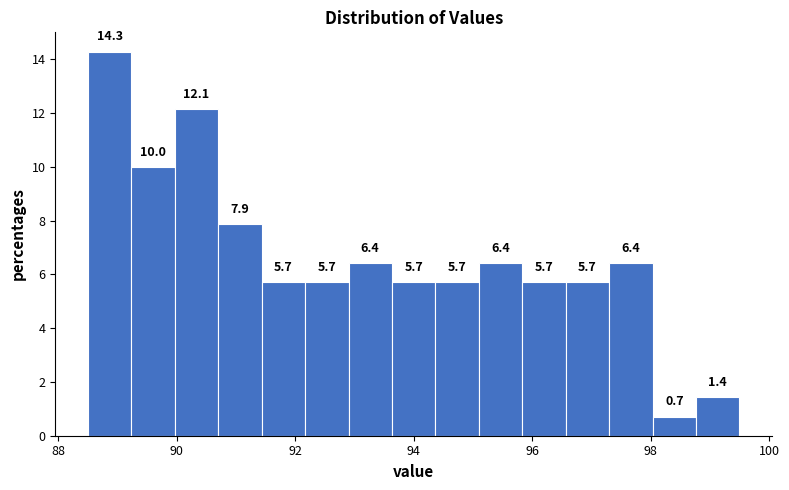

Around what value on the x-axis is the tallest bar? Give the approximate position of its centre, as read against the axis.

88.8